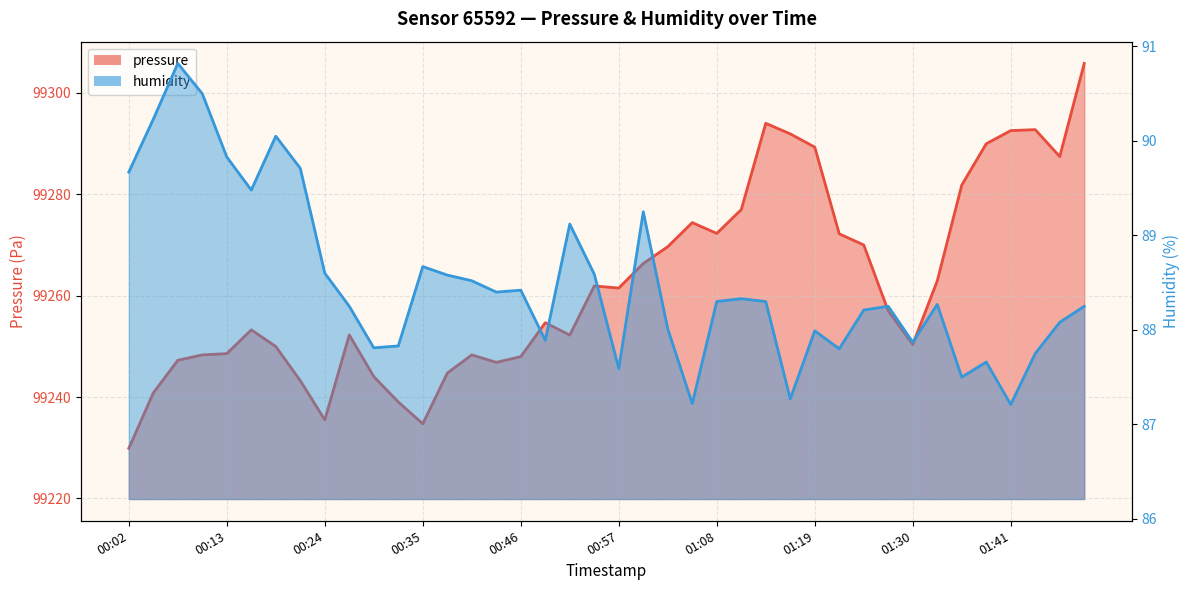

Reading left to right, extract all data points from this chart.

pressure: 99229.9	99240.8	99247.2	99248.3	99248.6	99253.2	99250.0	99243.2	99235.5	99252.2	99244.0	99239.0	99234.7	99244.7	99248.3	99246.8	99248.0	99254.7	99252.2	99261.9	99261.5	99266.3	99269.7	99274.4	99272.3	99277.0	99294.0	99291.9	99289.3	99272.2	99270.0	99257.0	99250.4	99262.9	99281.8	99290.0	99292.6	99292.8	99287.4	99305.8
humidity: 89.7	90.2	90.8	90.5	89.8	89.5	90.0	89.7	88.6	88.2	87.8	87.8	88.7	88.6	88.5	88.4	88.4	87.9	89.1	88.6	87.6	89.2	88.0	87.2	88.3	88.3	88.3	87.3	88.0	87.8	88.2	88.2	87.9	88.3	87.5	87.7	87.2	87.8	88.1	88.2